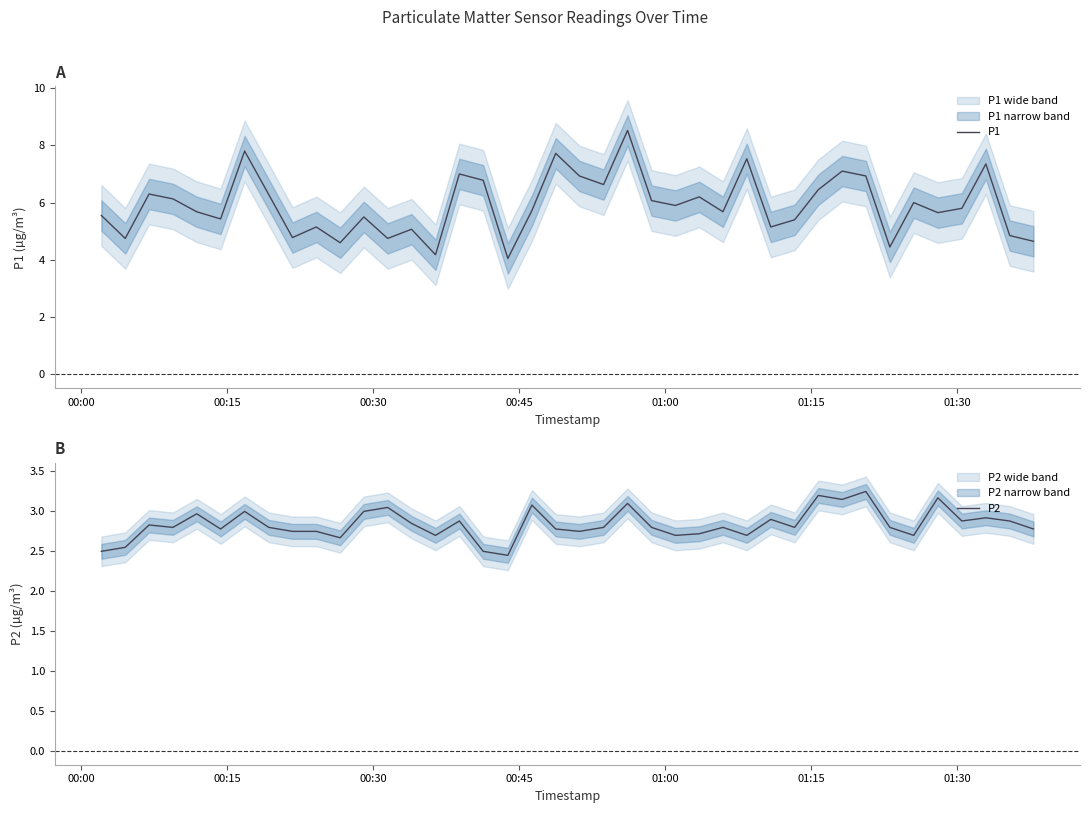

How many data points in P1 are less than 5?

9